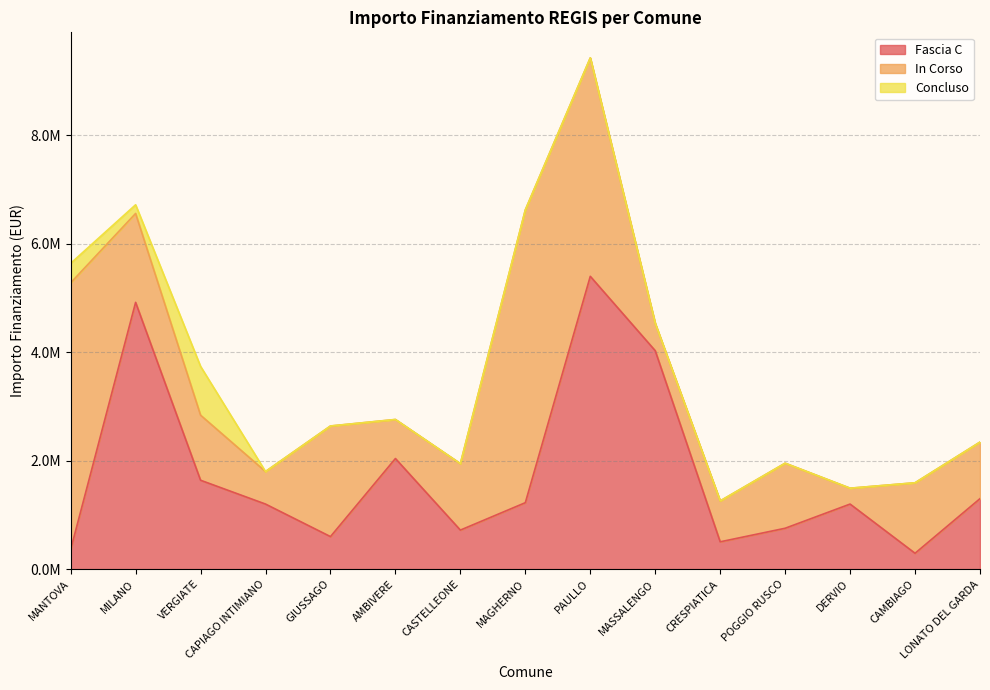

Reading left to right, list all the values displayed in this chart.

Fascia C: MANTOVA=359776.6	MILANO=4920000.0	VERGIATE=1639400.0	CAPIAGO INTIMIANO=1200000.0	GIUSSAGO=600000.0	AMBIVERE=2040000.0	CASTELLEONE=720000.0	MAGHERNO=1225536.1	PAULLO=5400000.0	MASSALENGO=4028407.5	CRESPIATICA=504000.0	POGGIO RUSCO=754000.0	DERVIO=1200000.0	CAMBIAGO=292800.0	LONATO DEL GARDA=1300000.0
In Corso: MANTOVA=4920000.0	MILANO=1639400.0	VERGIATE=1200000.0	CAPIAGO INTIMIANO=600000.0	GIUSSAGO=2040000.0	AMBIVERE=720000.0	CASTELLEONE=1225536.1	MAGHERNO=5400000.0	PAULLO=4028407.5	MASSALENGO=504000.0	CRESPIATICA=754000.0	POGGIO RUSCO=1200000.0	DERVIO=292800.0	CAMBIAGO=1300000.0	LONATO DEL GARDA=1043199.1
Concluso: MANTOVA=359776.6	MILANO=160211.2	VERGIATE=900000.0	CAPIAGO INTIMIANO=0.0	GIUSSAGO=0.0	AMBIVERE=0.0	CASTELLEONE=0.0	MAGHERNO=0.0	PAULLO=0.0	MASSALENGO=0.0	CRESPIATICA=0.0	POGGIO RUSCO=0.0	DERVIO=0.0	CAMBIAGO=0.0	LONATO DEL GARDA=0.0